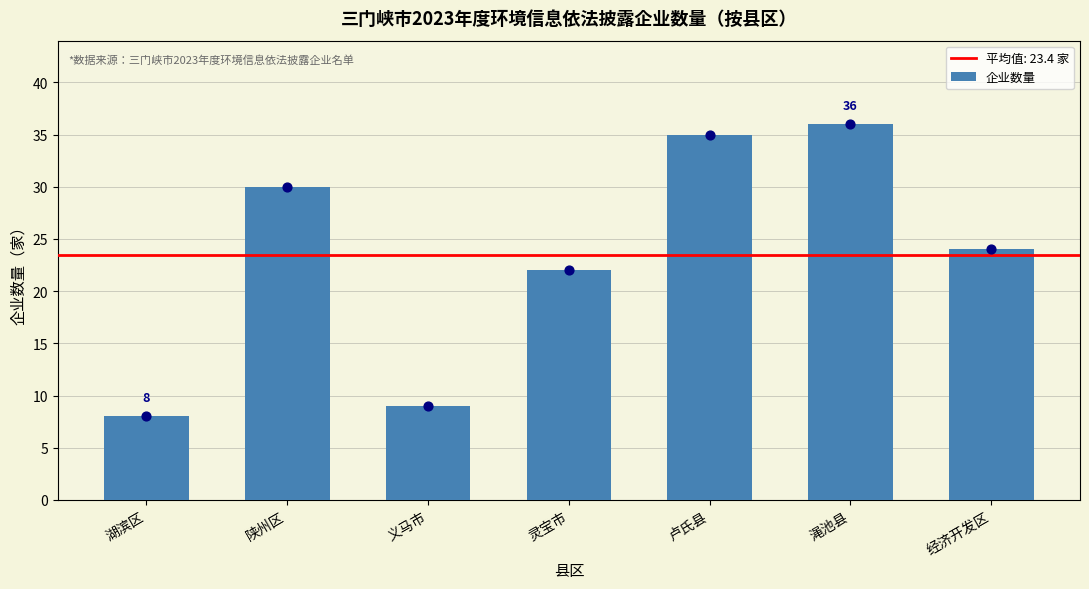

What is the ratio of the value at 陕州区 to the value at 渑池县?

0.8